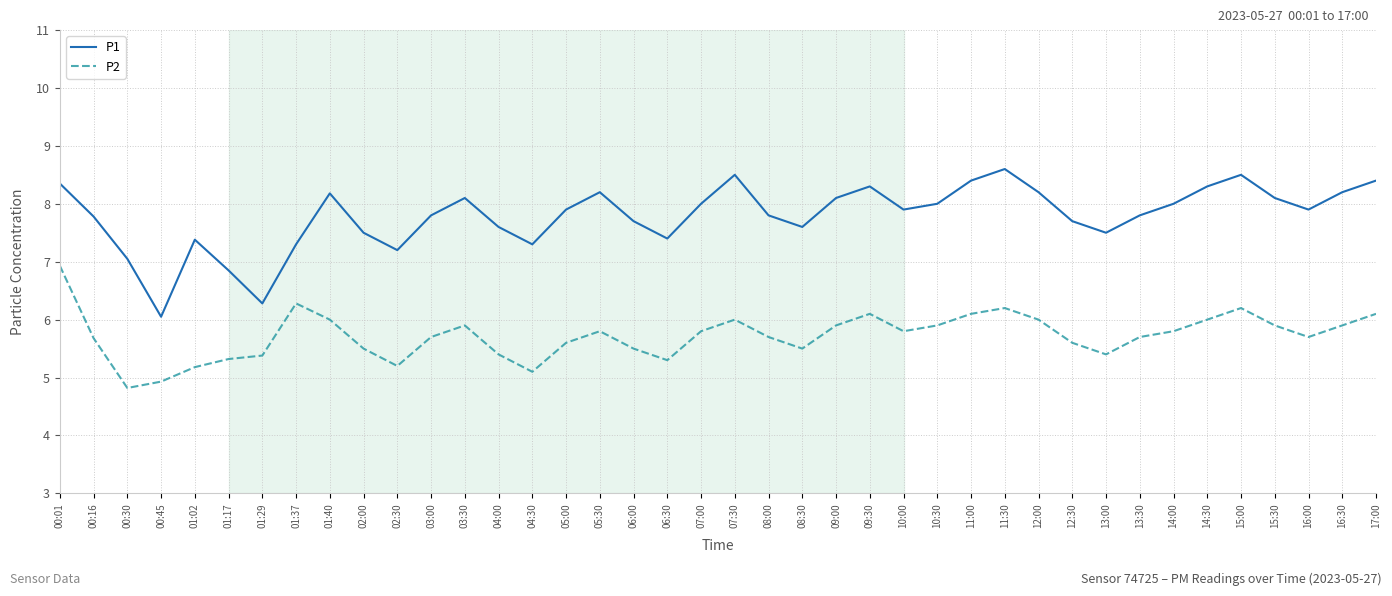

What is the sum of the P2 values at 04:00 and 11:00?

11.5